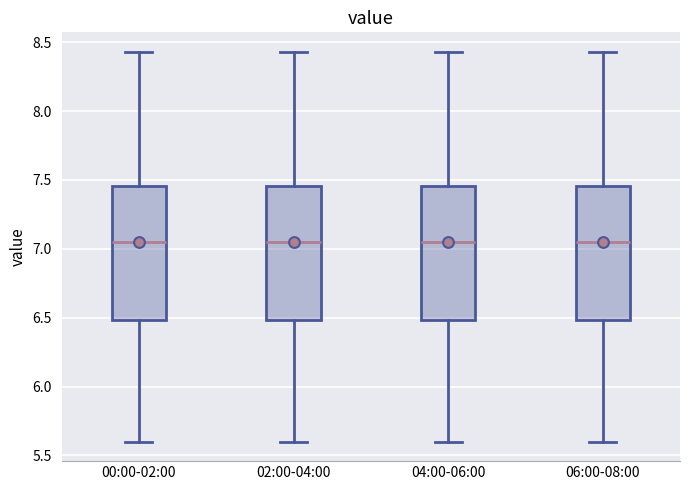

Where is the upper edge of the box for 02:00-04:00 on the y-axis? The values are not printed on the chart, so give them approximately, as read against the axis.

7.45